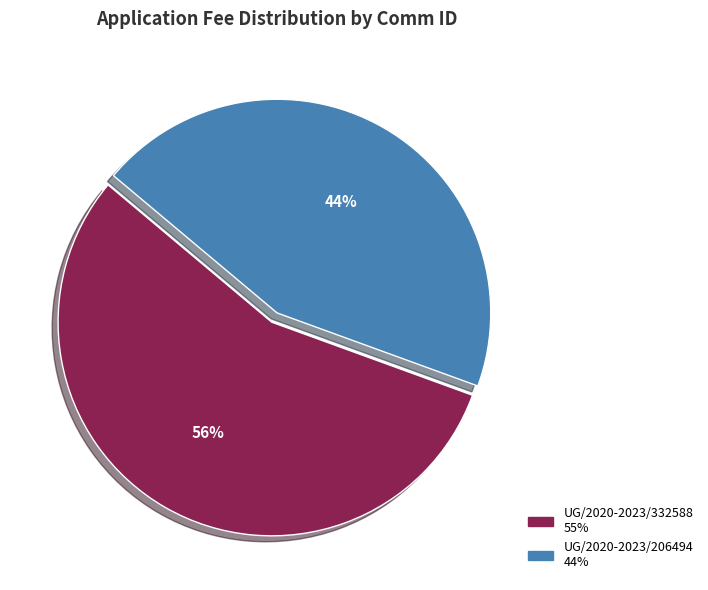

To the nearest percent, what is the combined percentage of UG/2020-2023/206494 and UG/2020-2023/332588?

100%